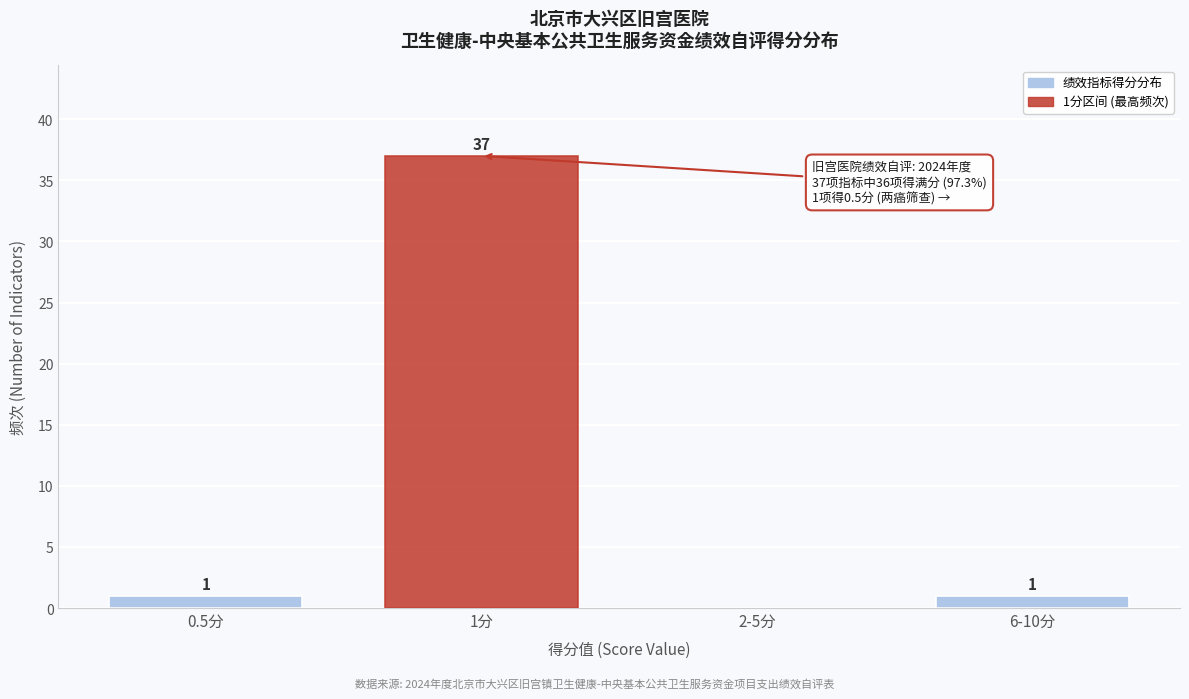

Reading left to right, extract all data points from this chart.

0.5分=1	1分=37	2-5分=0	6-10分=1